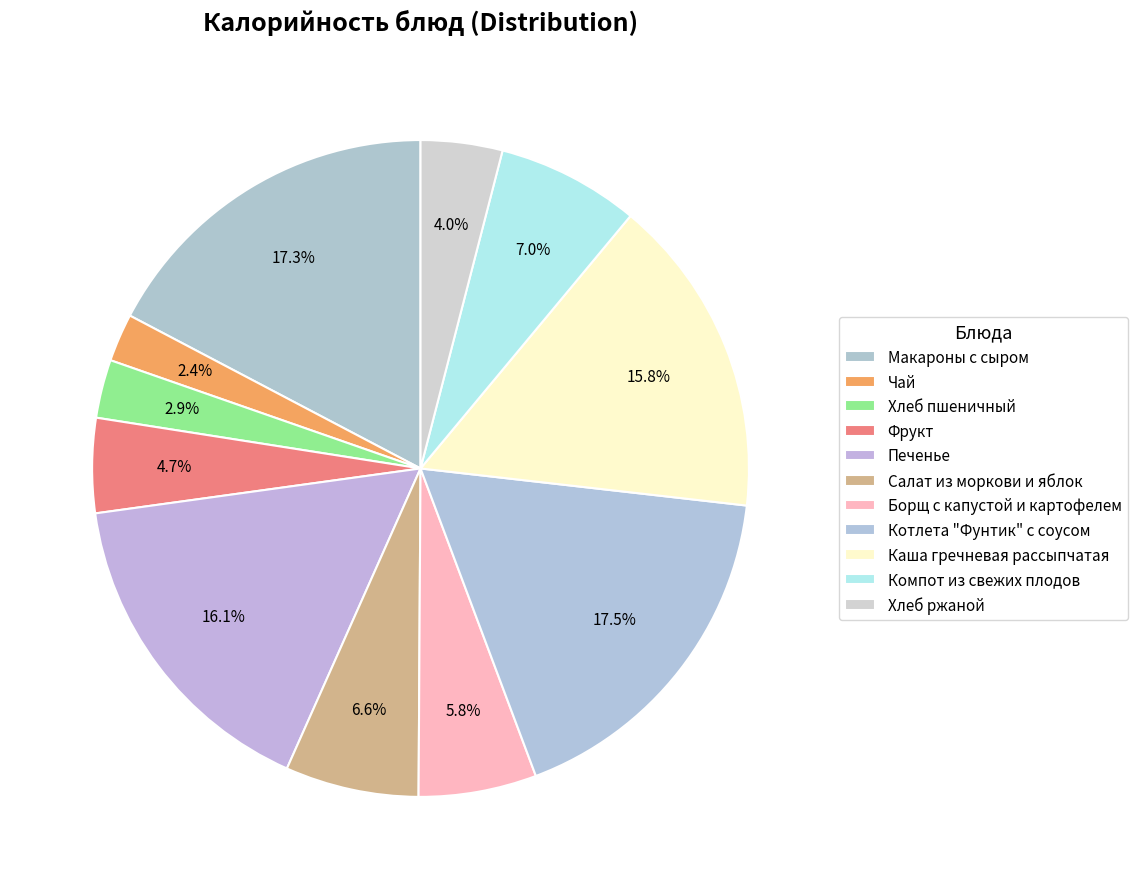

How much of the chart is everything except Хлеб пшеничный?

97.1%